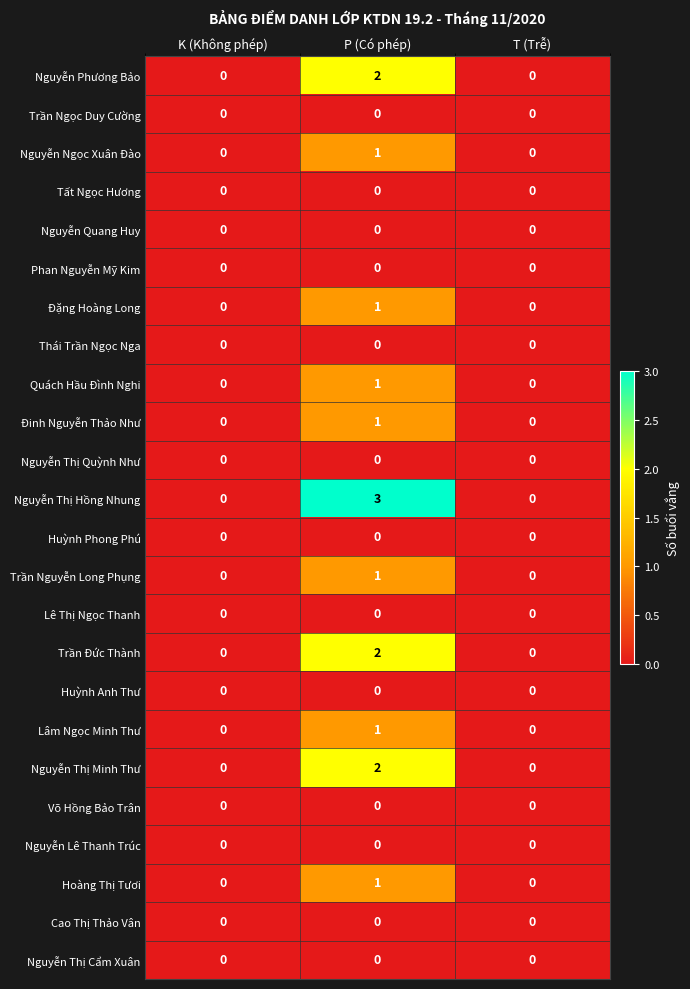

Which series has the largest total across all categories?

Nguyễn Thị Hồng Nhung